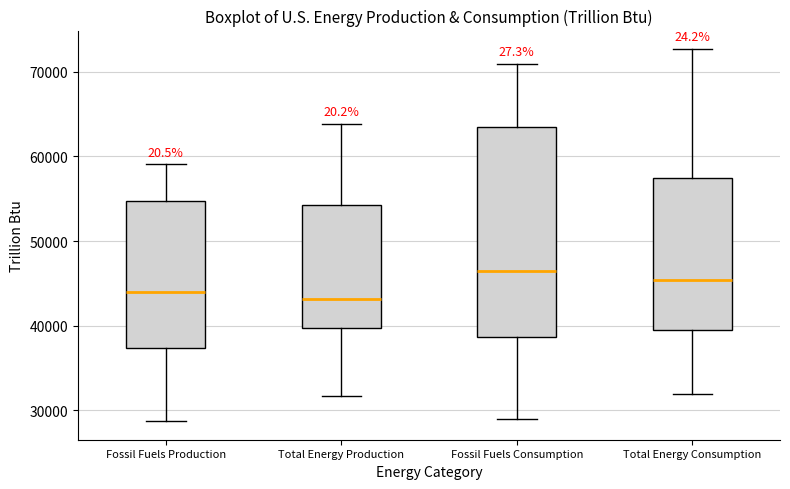

Reading left to right, read every box against the y-axis: the position of its median line, the range the box covers, and the ends of its whiskers. The values are not printed on the chart, so give them approximately, as read against the axis.

Fossil Fuels Production: median 44000, box 37000 to 55000, whiskers 29000 to 59000
Total Energy Production: median 43000, box 40000 to 54000, whiskers 32000 to 64000
Fossil Fuels Consumption: median 46000, box 39000 to 64000, whiskers 29000 to 71000
Total Energy Consumption: median 45000, box 40000 to 57000, whiskers 32000 to 73000